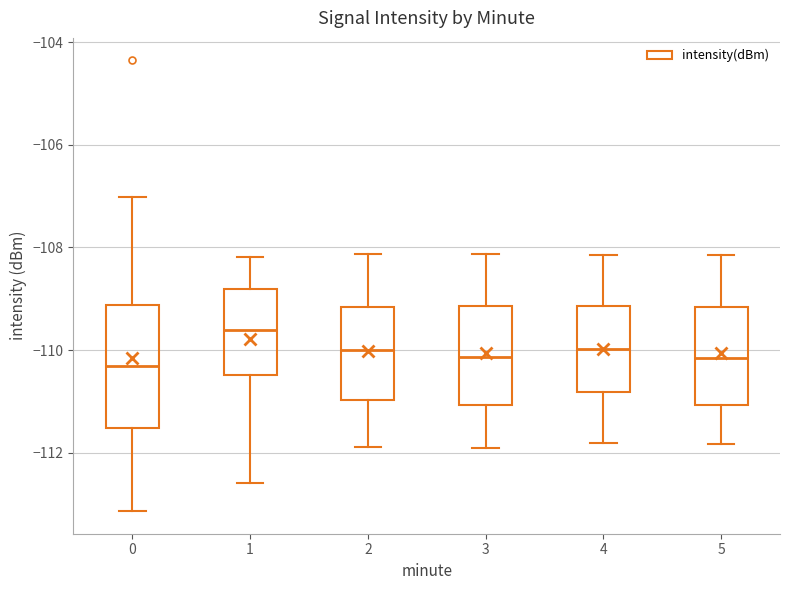

Where is the lower edge of the box at x = 2 on the y-axis? The values are not printed on the chart, so give them approximately, as read against the axis.

-111.0